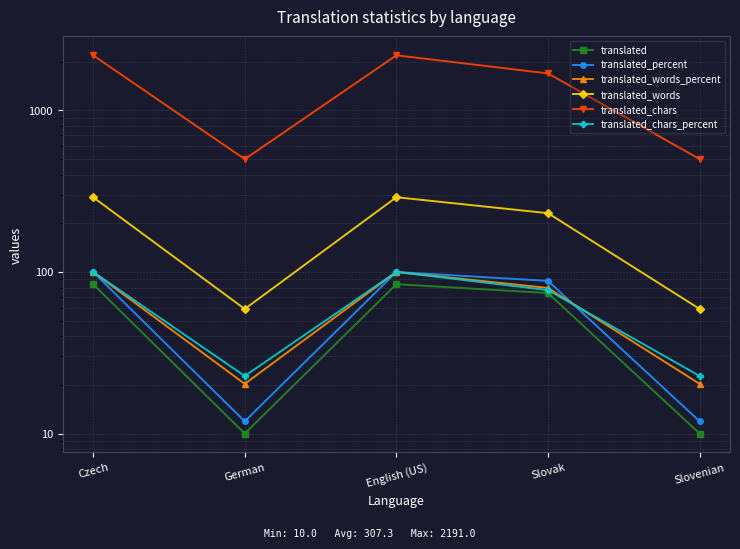

Where is the first local maximum for translated_chars?

English (US)